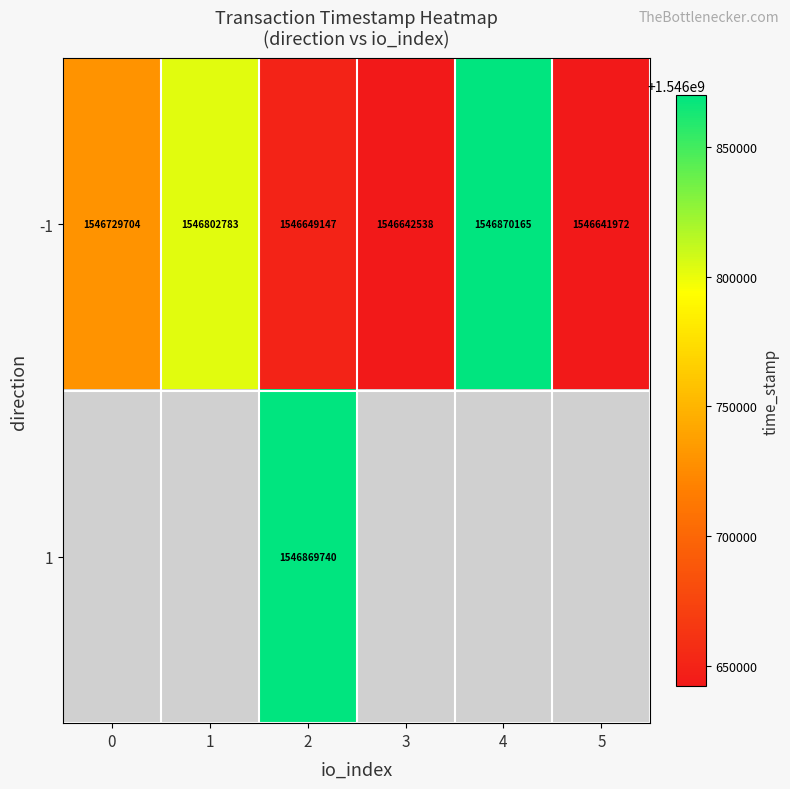

Between 1 and 5, which is larger?

1